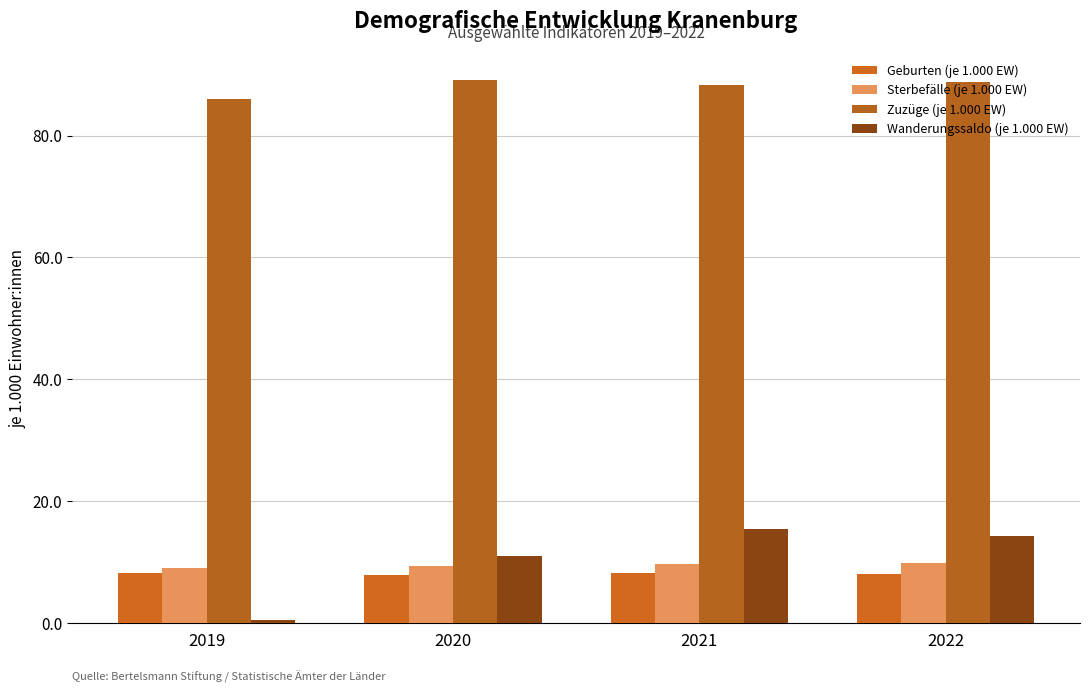

Between 2019 and 2022, which series saw the biggest shift?

Wanderungssaldo (je 1.000 EW)